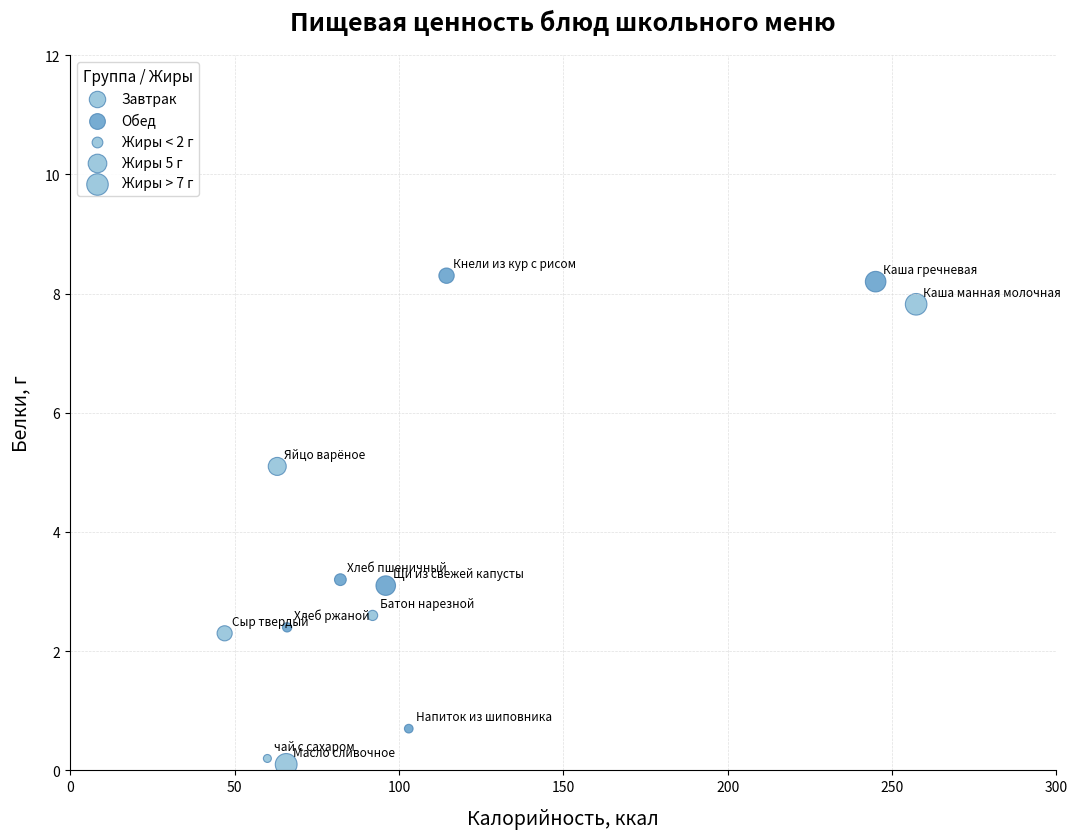

Which series reaches the minimum Y coordinate?

Завтрак